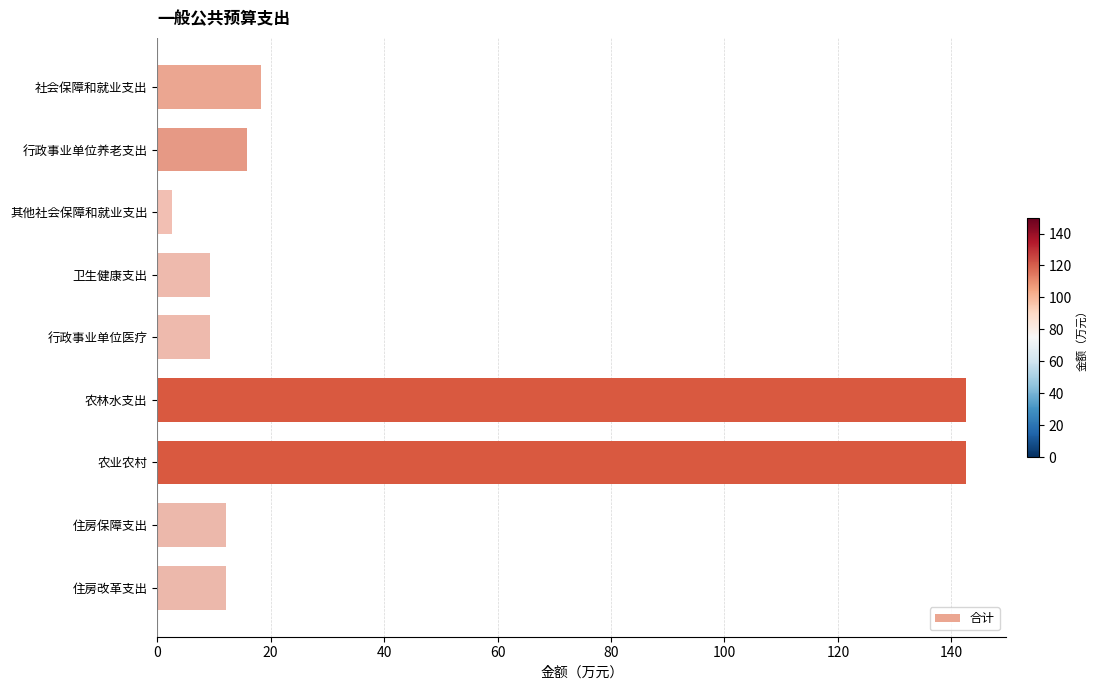

Read the value at 行政事业单位养老支出.

15.8